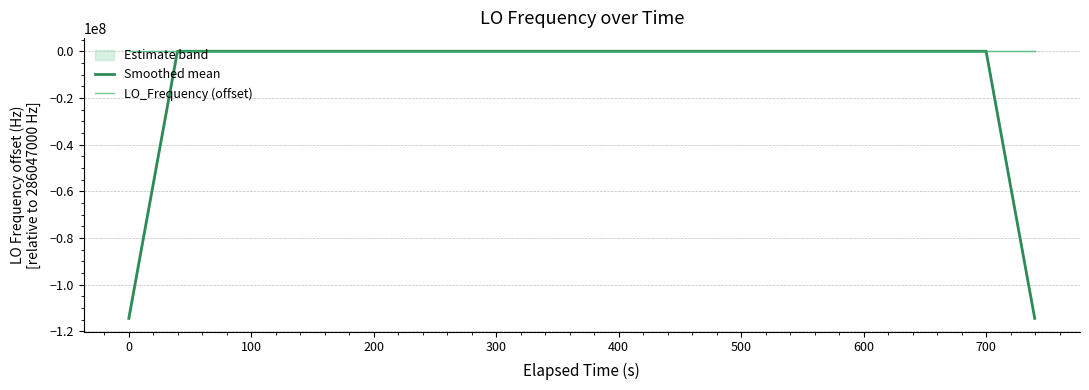

Is it true that Smoothed mean equals -114418799.9 at 0?

True